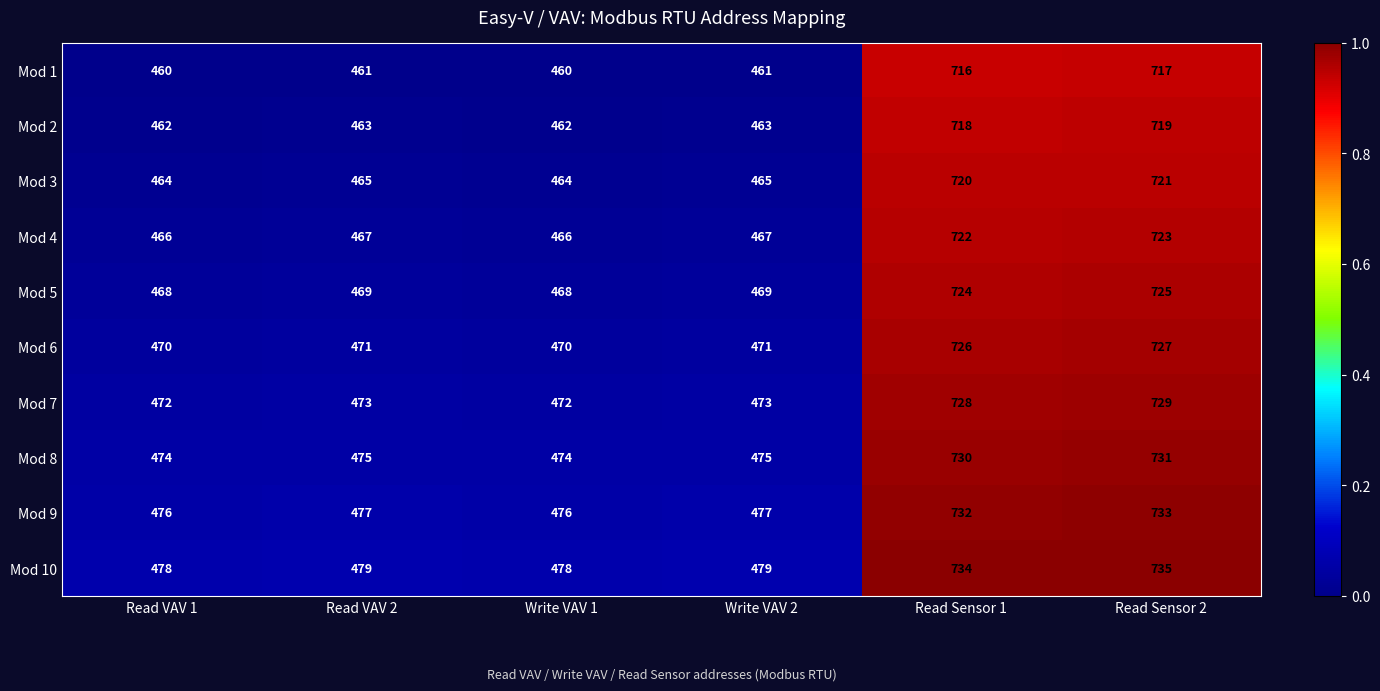

At which category is the sum across all series the highest?

Read Sensor 2